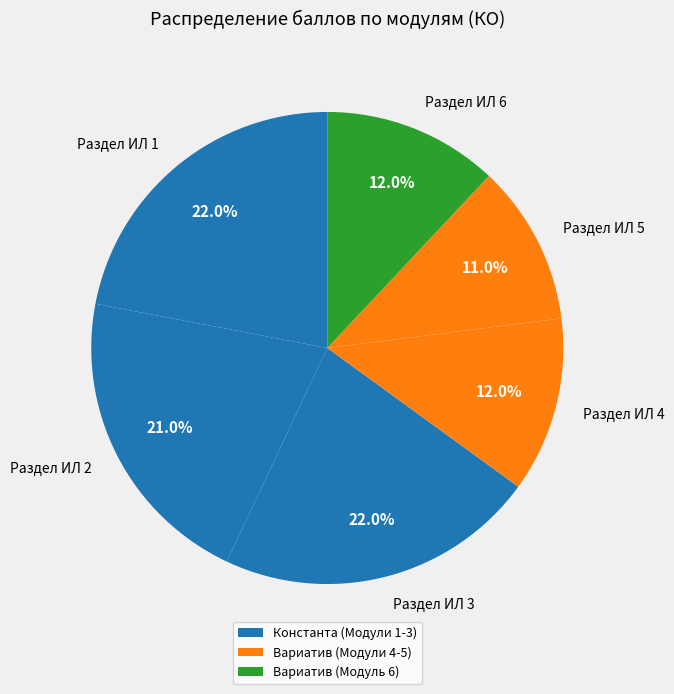

Is there a majority slice in this chart?

No